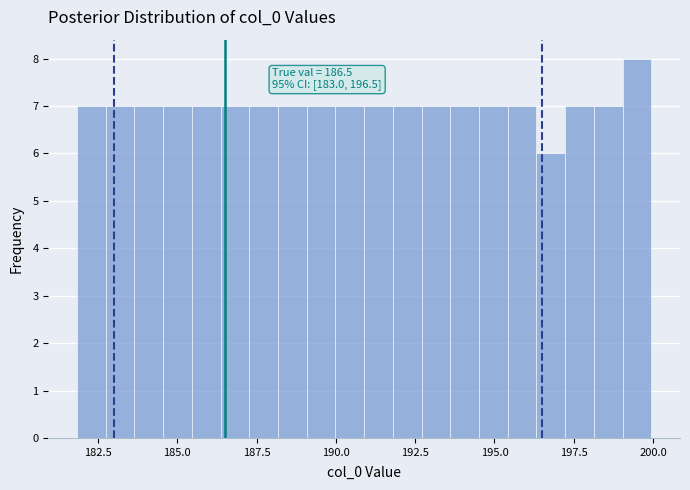

Around what value on the x-axis is the tallest bar? Give the approximate position of its centre, as read against the axis.

199.5